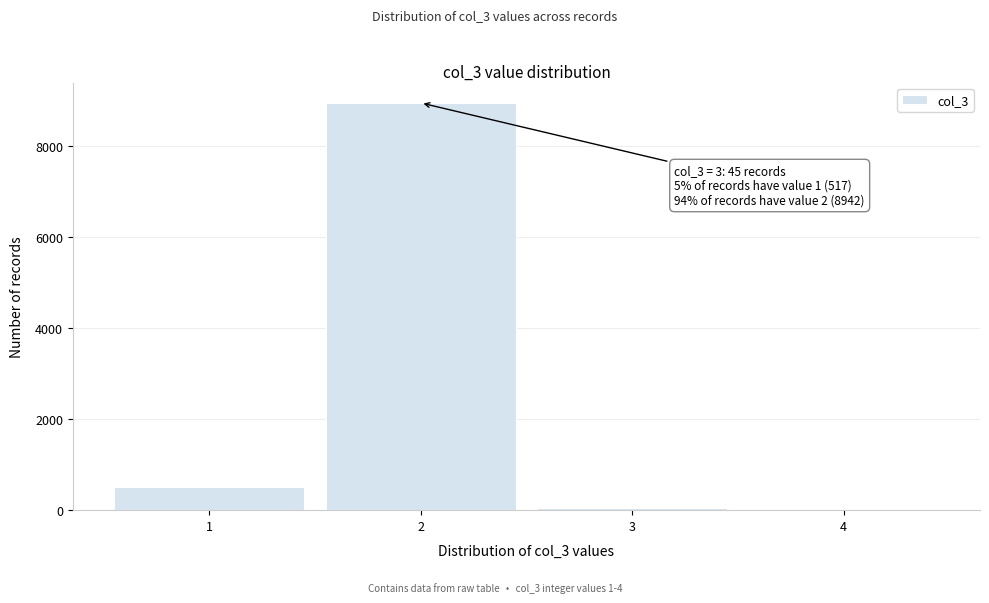

Over which range of the x-axis is the bar tallest?

1.5 to 2.5